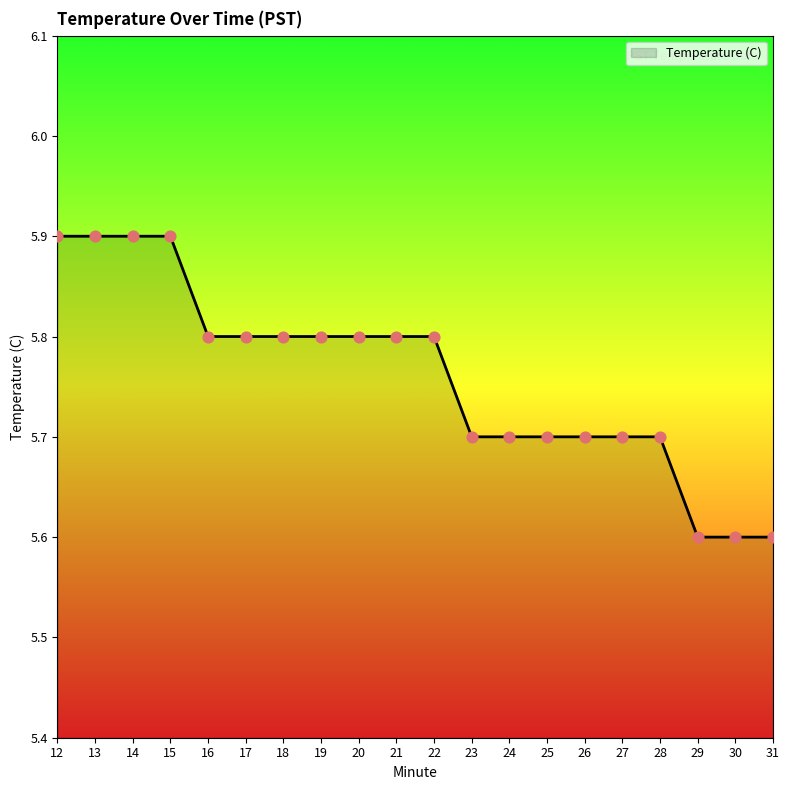

Approximately how many times larger is the value at 21 compared to 29?

1.0